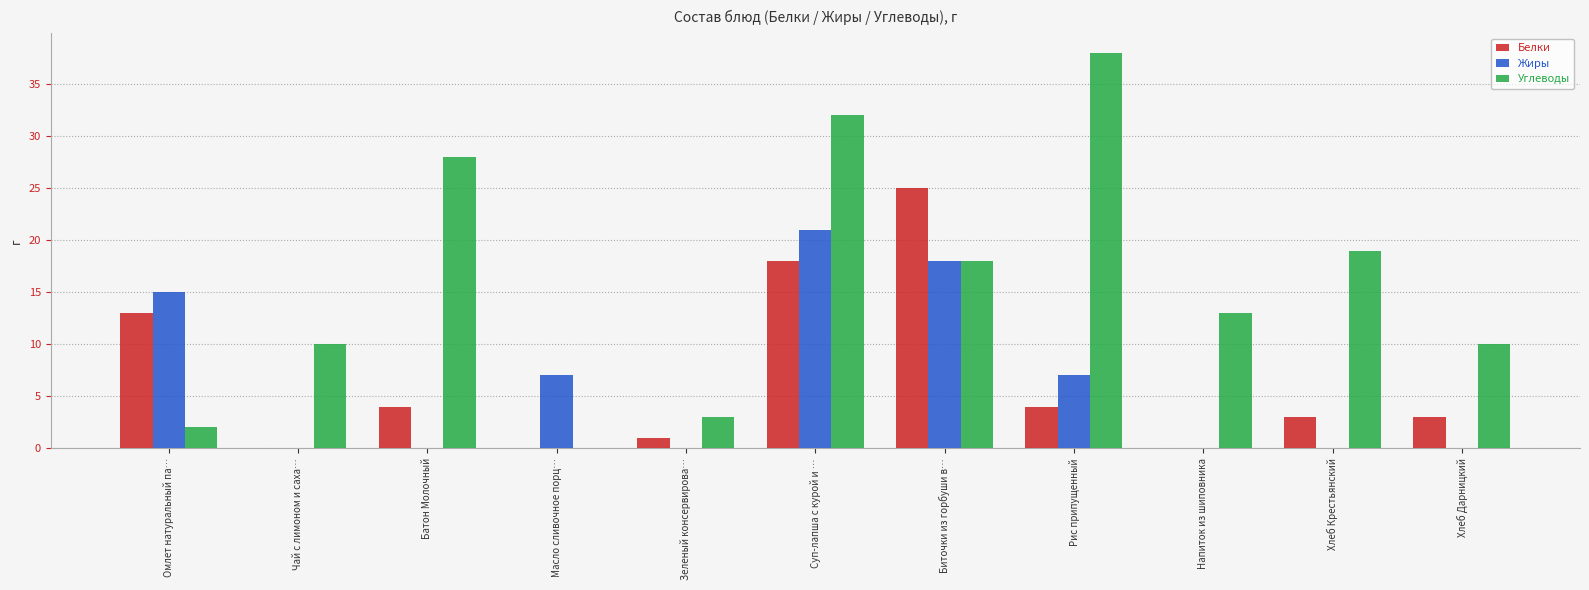

How many distinct data groups are displayed?

3